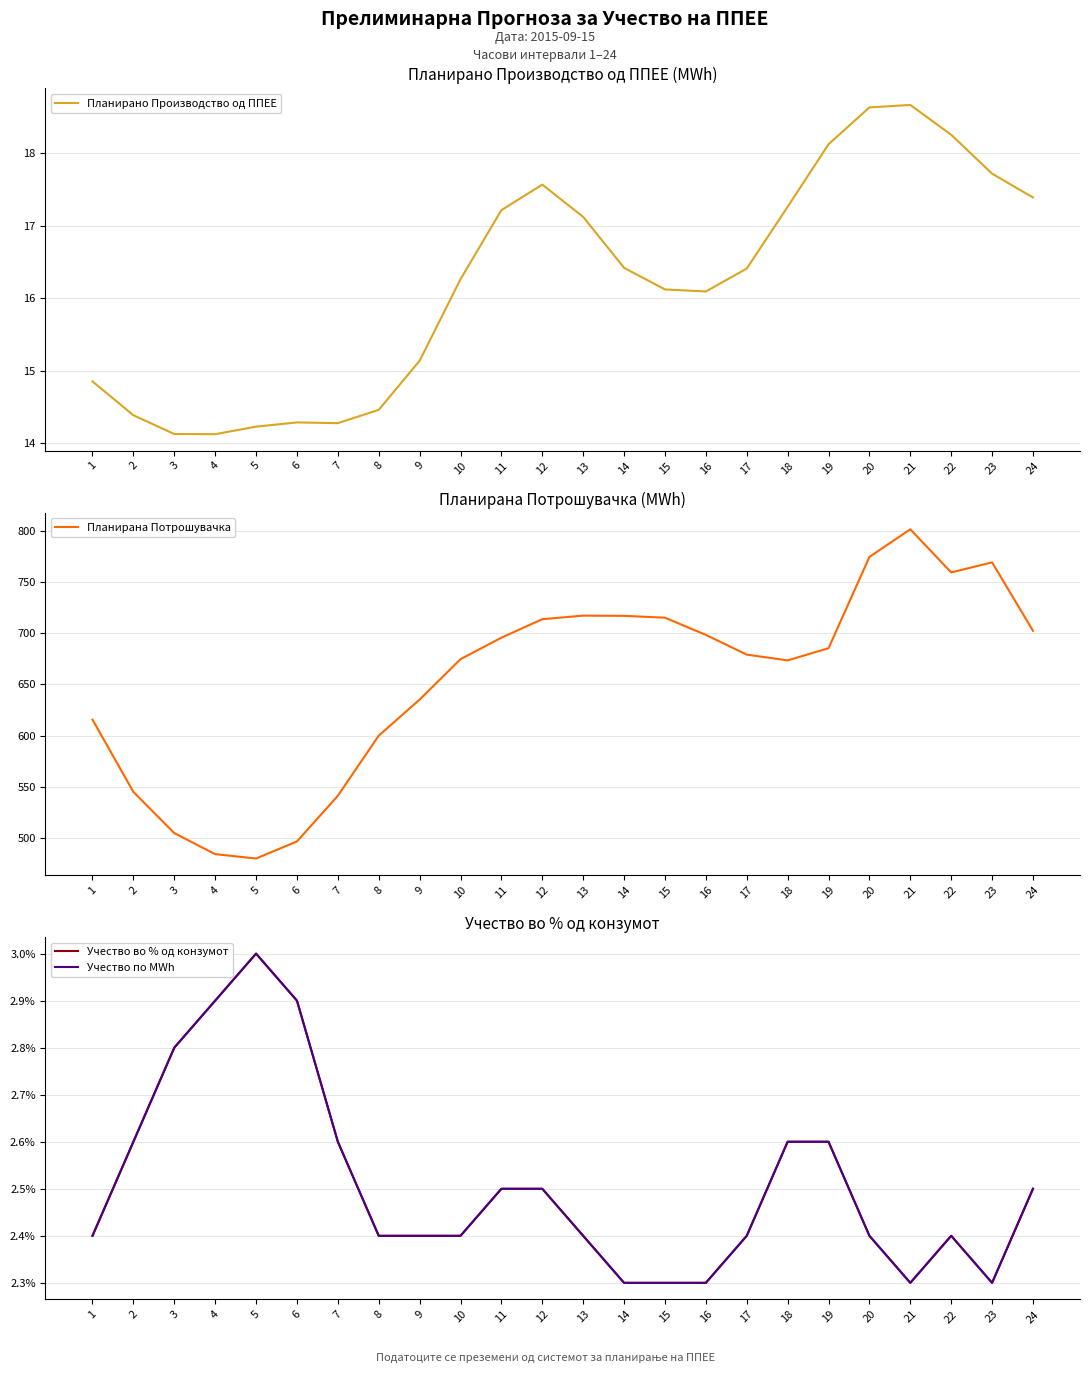

Reading right to left, transcribe all the data shown in this chart.

Планирано Производство од ППЕЕ: 17.4	17.7	18.3	18.7	18.6	18.1	17.3	16.4	16.1	16.1	16.4	17.1	17.6	17.2	16.3	15.1	14.5	14.3	14.3	14.2	14.1	14.1	14.4	14.9
Планирана Потрошувачка: 702.4	769.1	759.3	801.4	774.4	685.3	673.5	679.1	698.4	715.1	716.9	717.1	713.7	695.6	674.7	635.2	600.0	541.3	496.7	480.1	484.4	504.9	545.1	615.6
Учество во % од конзумот: 0.0	0.0	0.0	0.0	0.0	0.0	0.0	0.0	0.0	0.0	0.0	0.0	0.0	0.0	0.0	0.0	0.0	0.0	0.0	0.0	0.0	0.0	0.0	0.0
Учество по MWh: 0.0	0.0	0.0	0.0	0.0	0.0	0.0	0.0	0.0	0.0	0.0	0.0	0.0	0.0	0.0	0.0	0.0	0.0	0.0	0.0	0.0	0.0	0.0	0.0